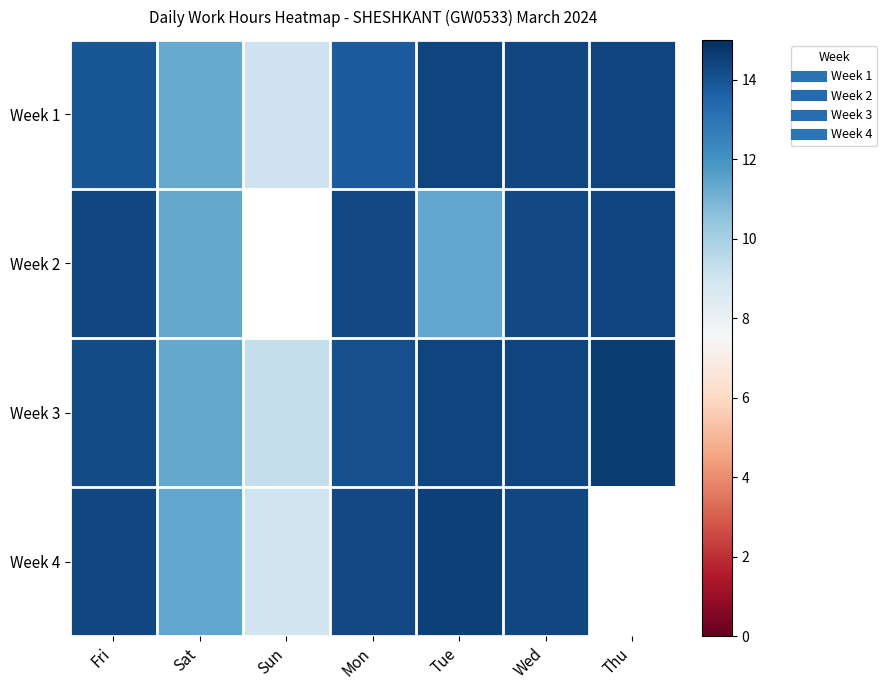

At which category is the sum across all series the highest?

Wed